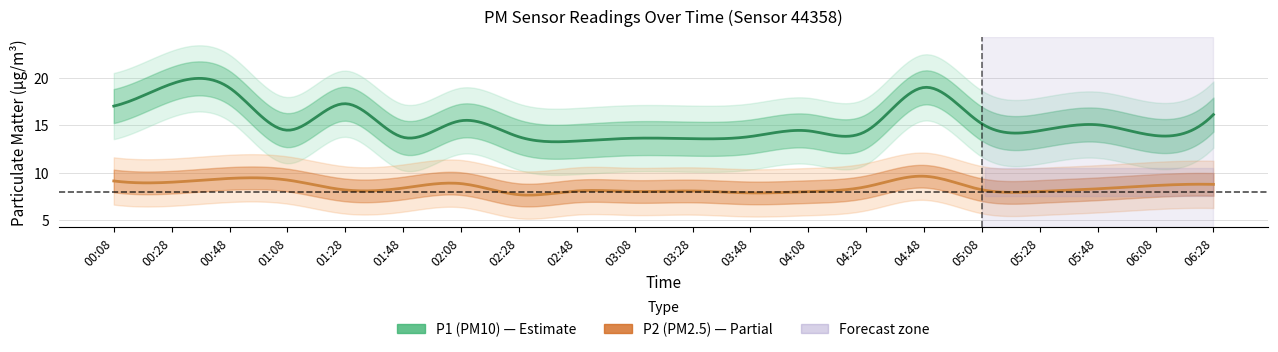

Between 00:28 and 01:48, which series saw the biggest shift?

P1